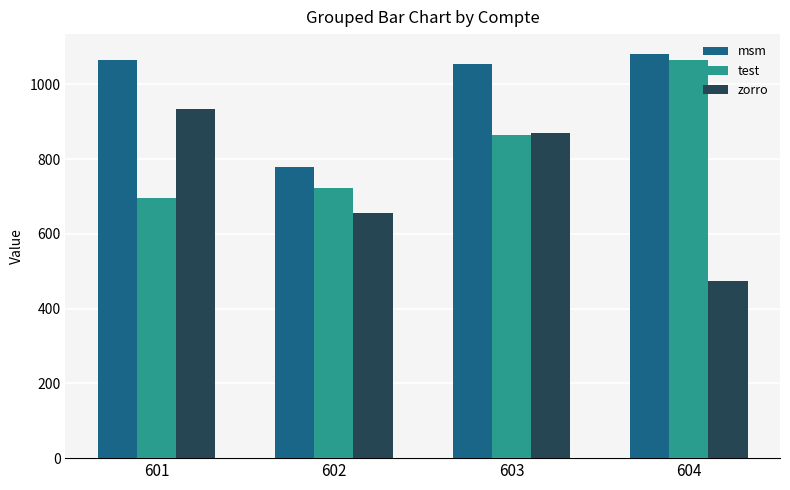

At 601, list the series in order from smallest to largest.

test, zorro, msm